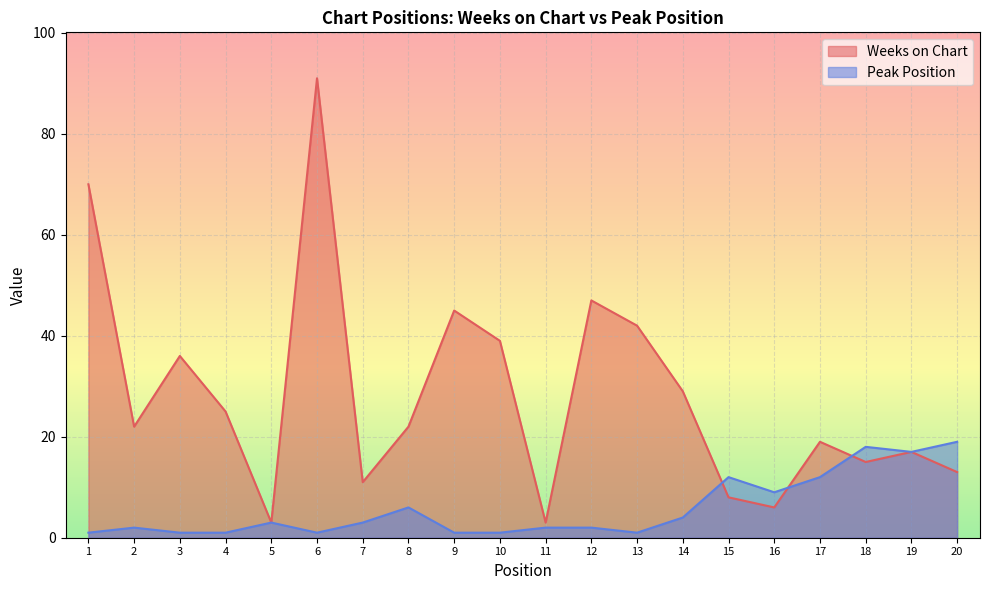

At which label does Peak Position reach its peak?

20